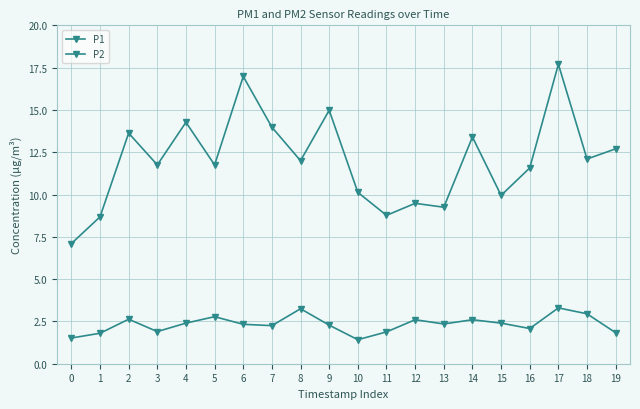

How many distinct data groups are displayed?

2